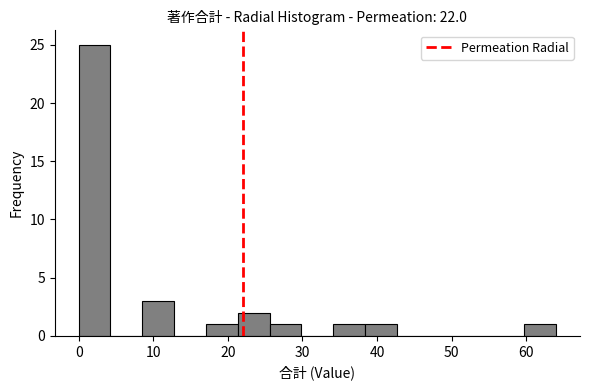

Reading left to right, transcribe this chart: for each bar, give the range it covers on the x-axis and its height. Neither the bar edges nor the heights are printed on the chart, so give them approximately, as read against the axes.

0 to 4: 25
4 to 9: 0
9 to 13: 3
13 to 17: 0
17 to 21: 1
21 to 26: 2
26 to 30: 1
30 to 34: 0
34 to 38: 1
38 to 43: 1
43 to 47: 0
47 to 51: 0
51 to 55: 0
55 to 60: 0
60 to 64: 1